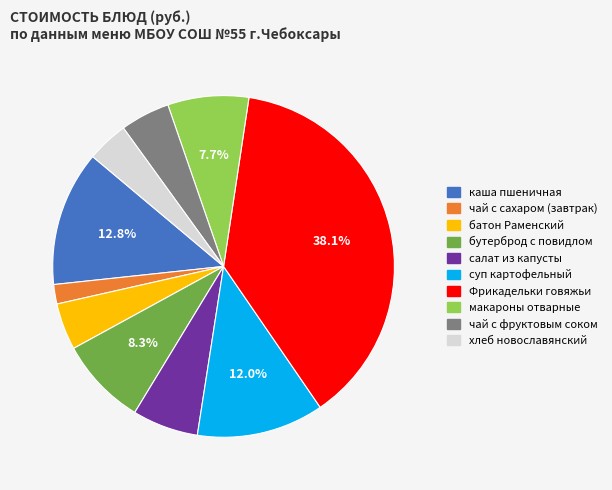

Approximately how many times larger is the value at салат из капусты compared to суп картофельный?

0.5